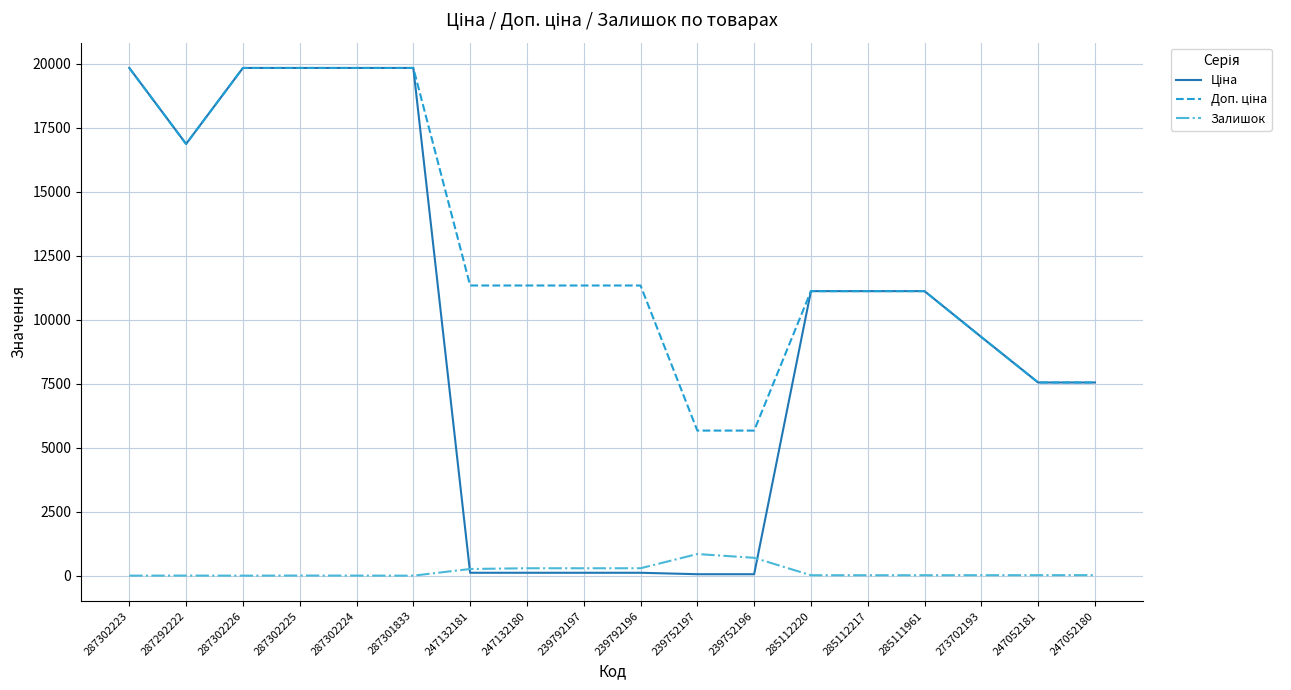

What is the maximum value shown in the chart?

19831.1